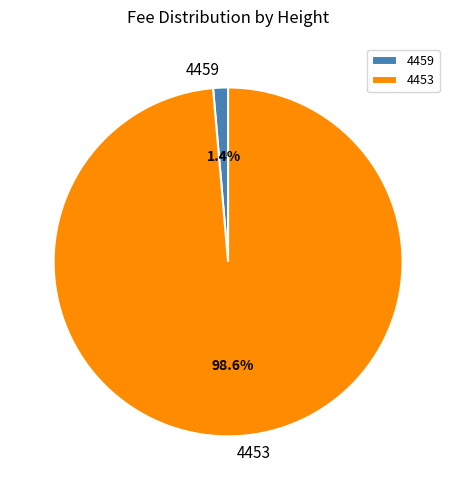

True or false: 4453 accounts for 89% of the total.

False